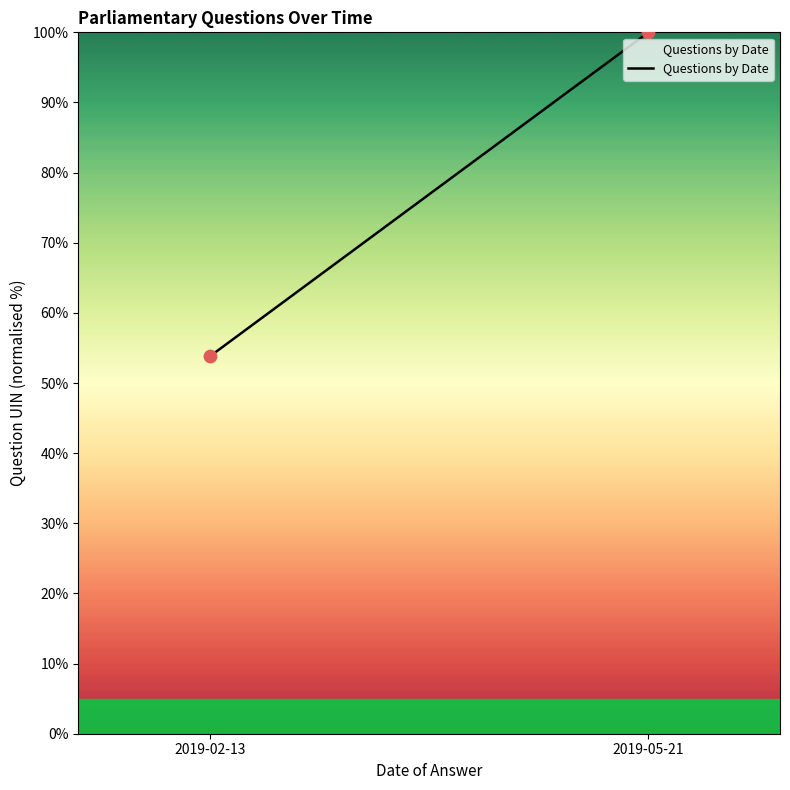

What Y value in the scatter plot is closest to 76?

53.8